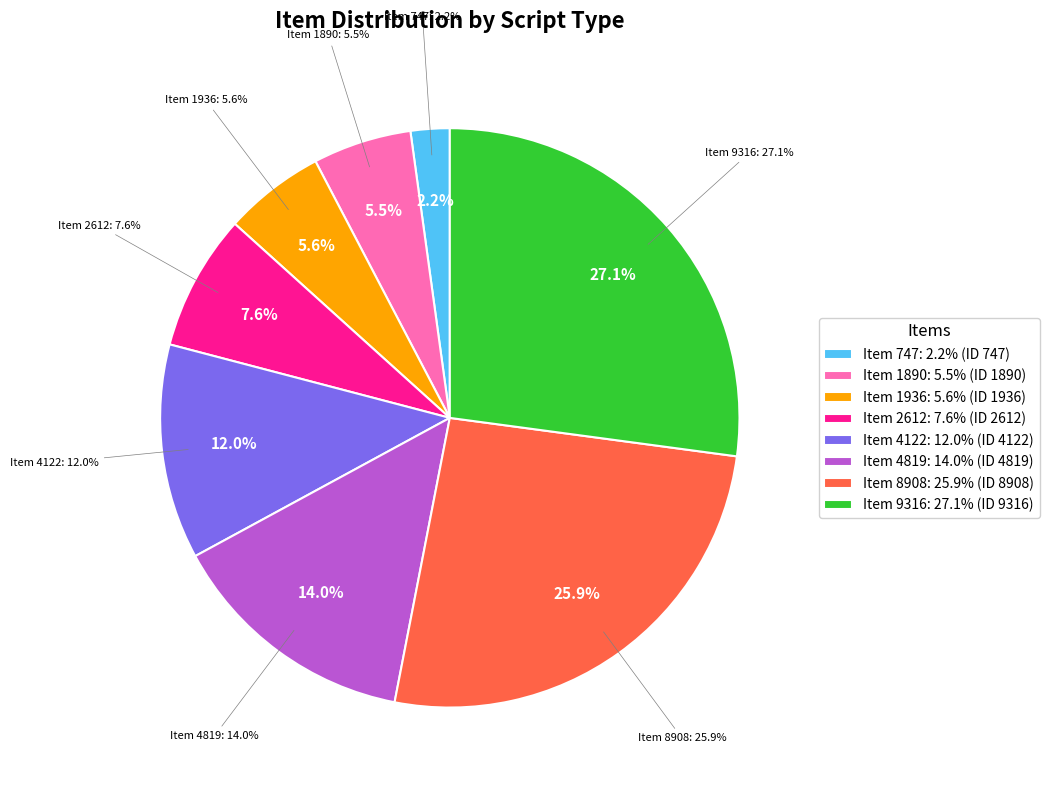

The Item 4122 slice represents 22% of the pie. True or false?

False